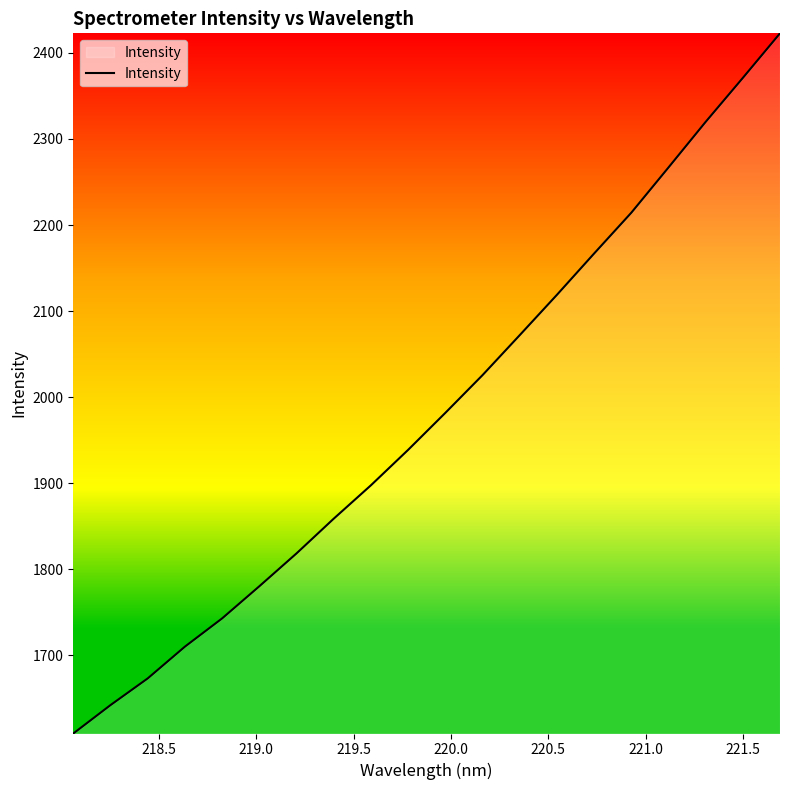

What is the smallest value displayed?

1609.0